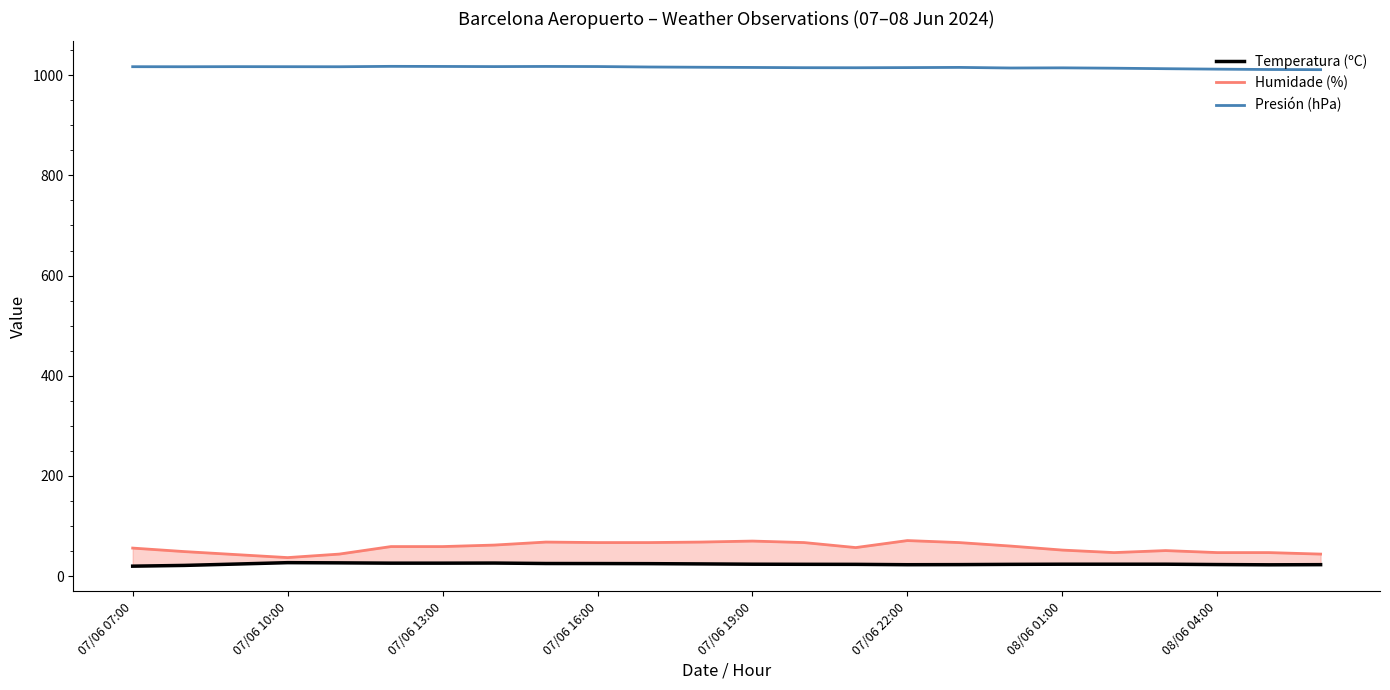

Where is Temperatura (ºC) nearest to the value 23?

16